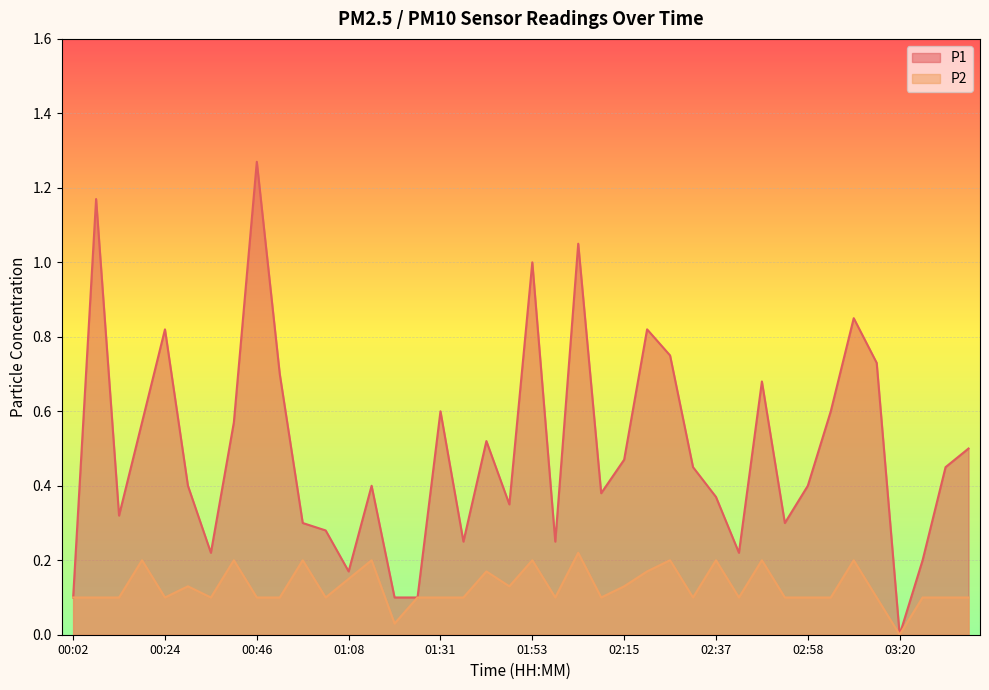

Where is the first local minimum for P1?

00:13